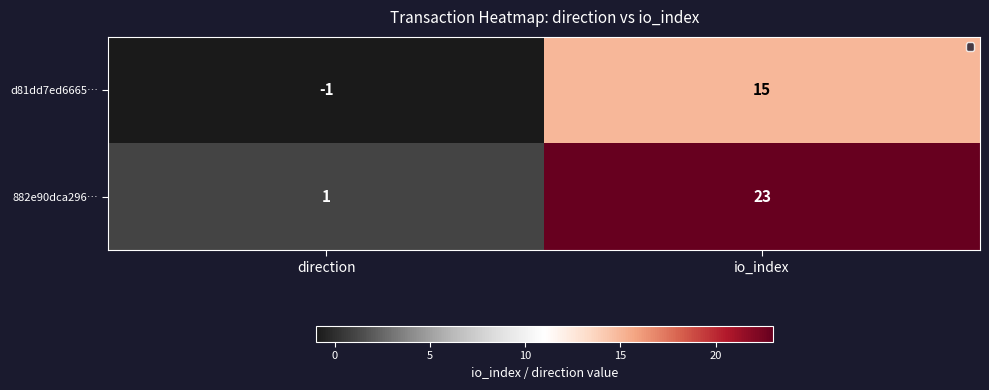

What is the highest value of the d81dd7ed6665… series?

15